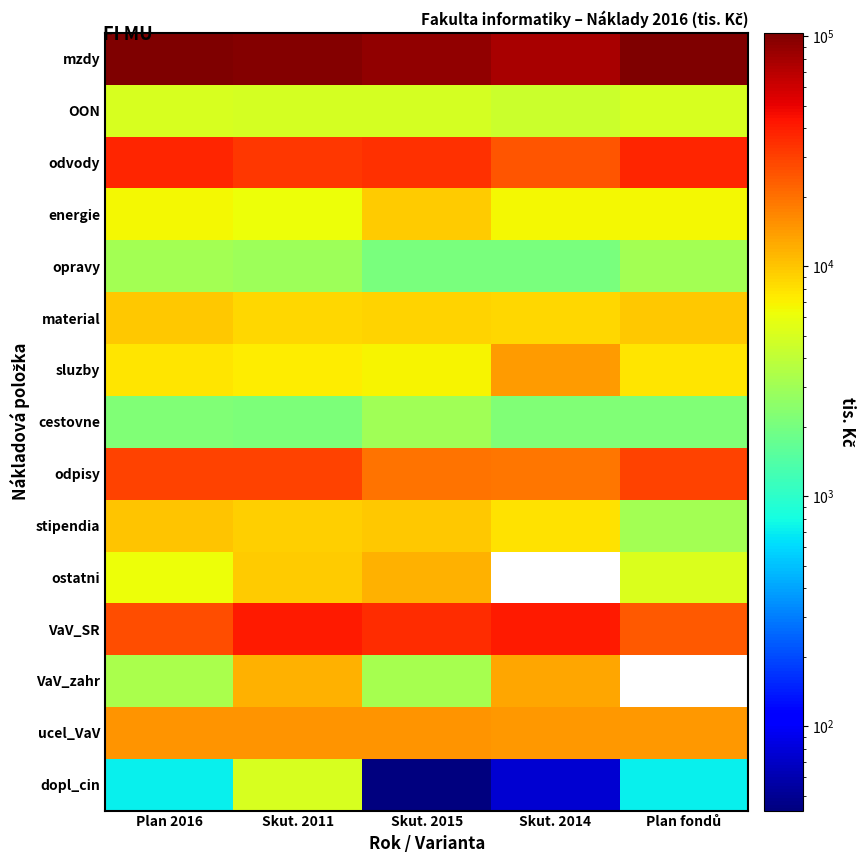

Between Skut. 2015 and Plan 2016, which is larger?

Plan 2016